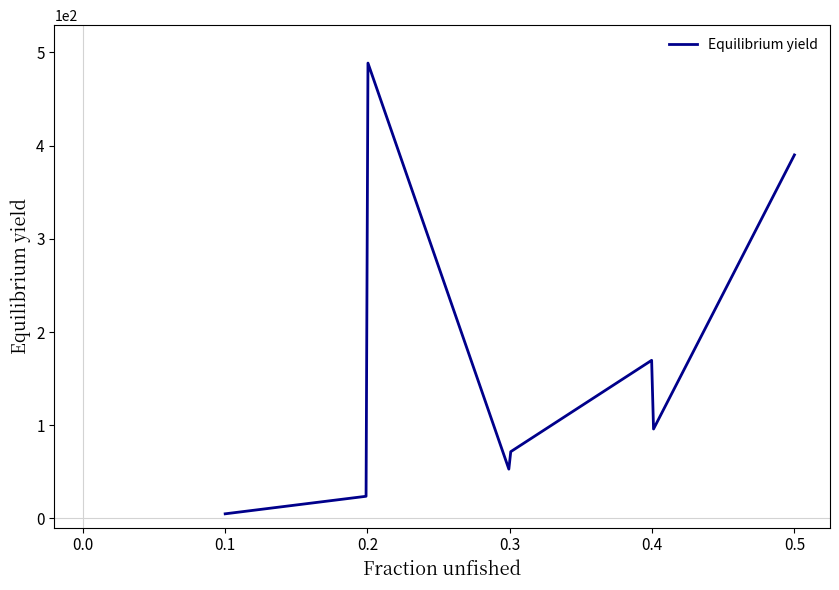

What is the difference between the maximum and minimum values?

483.5